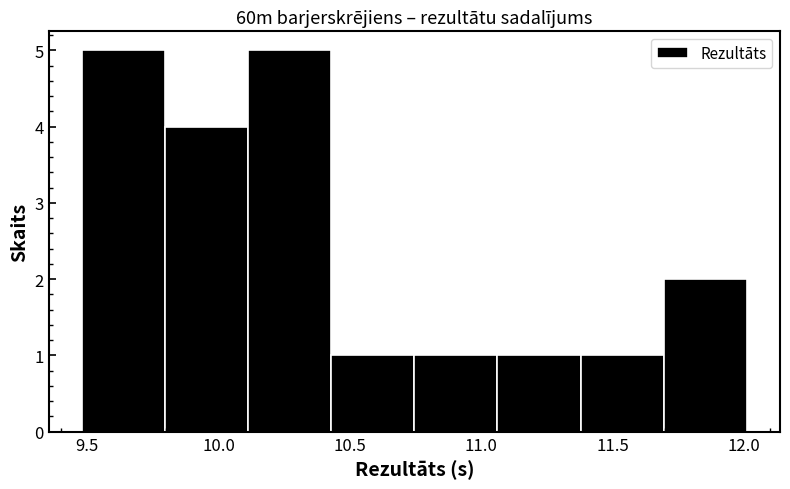

Reading left to right, transcribe this chart: for each bar, give the range it covers on the x-axis and its height. Neither the bar edges nor the heights are printed on the chart, so give them approximately, as read against the axes.

9.50 to 9.80: 5
9.80 to 10.10: 4
10.10 to 10.45: 5
10.45 to 10.75: 1
10.75 to 11.05: 1
11.05 to 11.40: 1
11.40 to 11.70: 1
11.70 to 12.00: 2